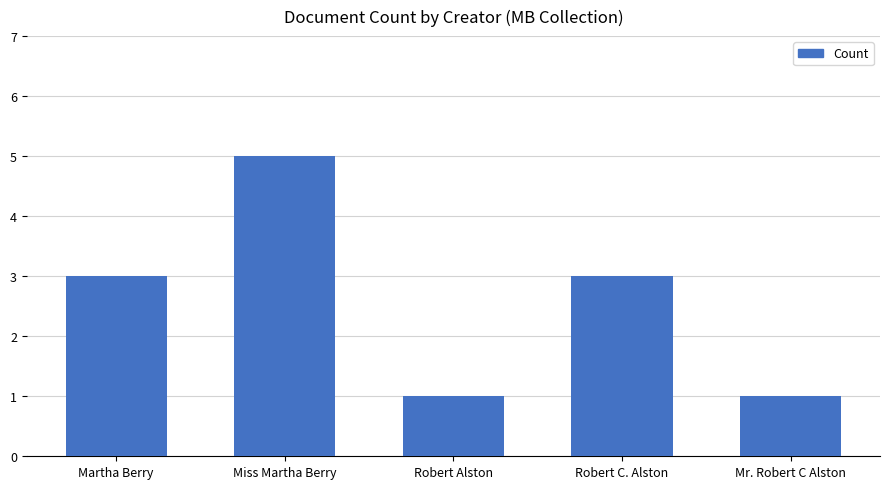

How many data points are less than 3?

2